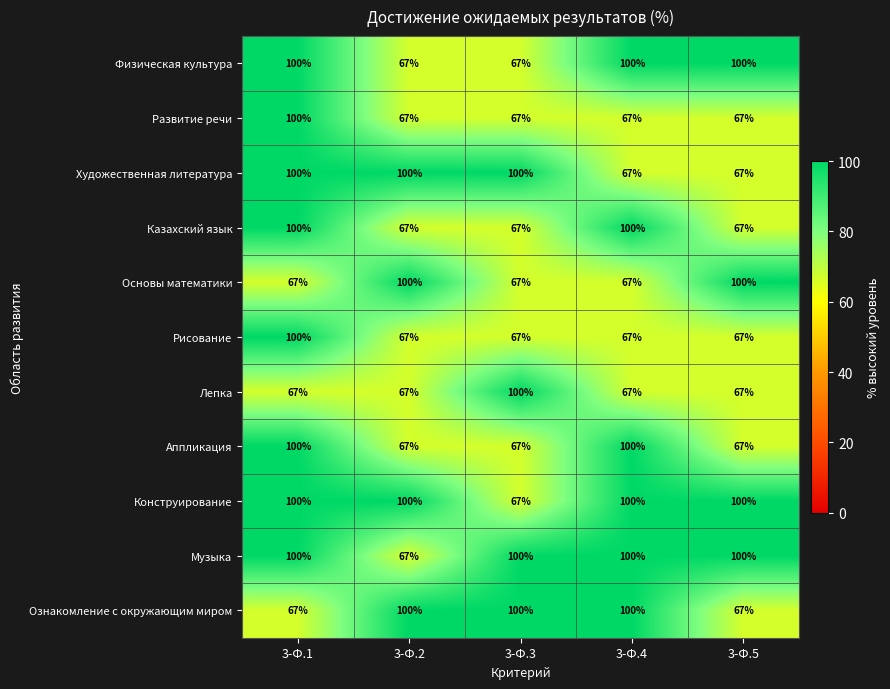

What is the difference between the highest and lowest values at 3-Ф.2?

33